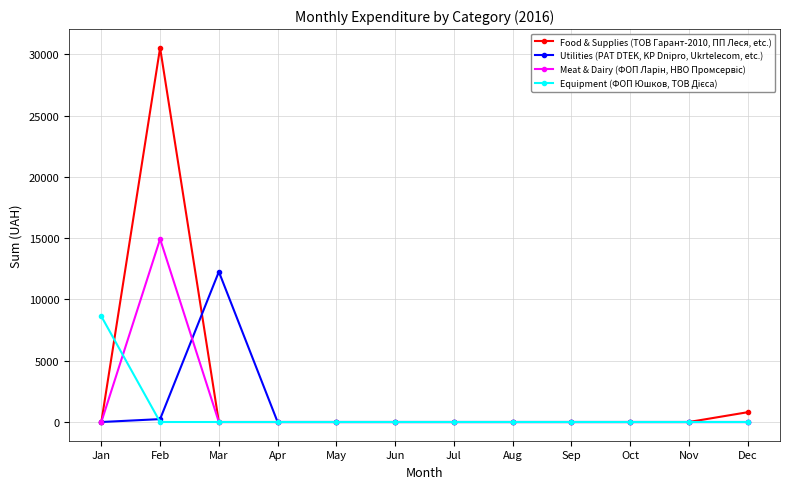

What is the maximum value for Utilities (PAT DTEK, KP Dnipro, Ukrtelecom, etc.)?

12259.1